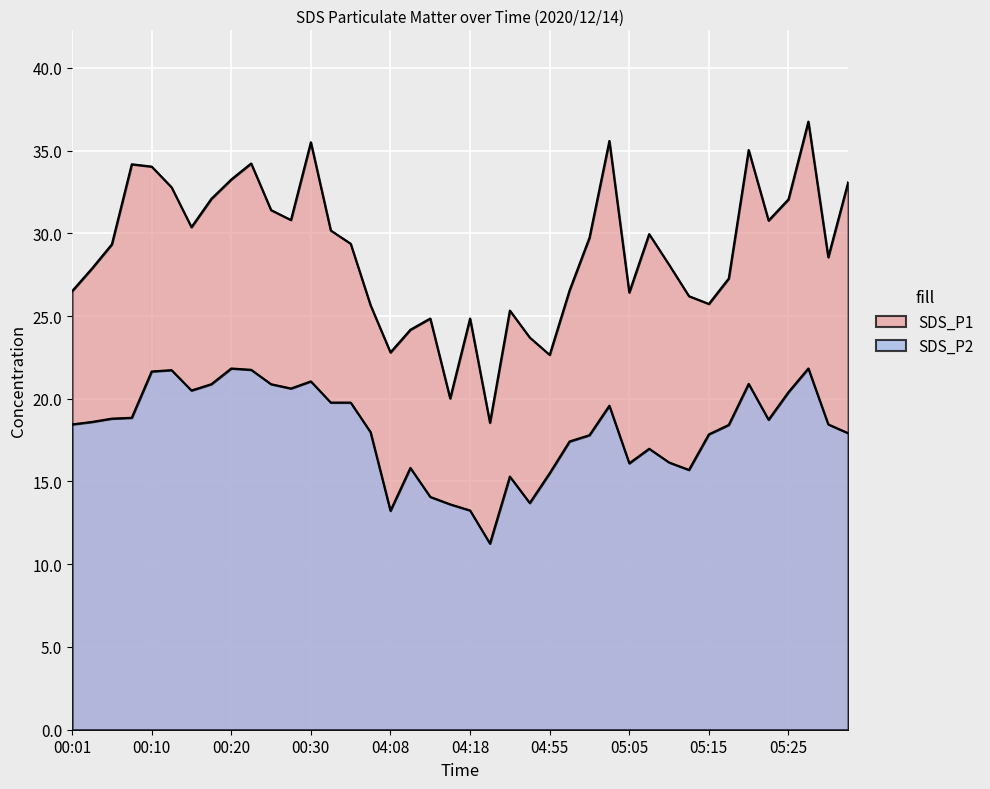

Where is the first local minimum for SDS_P1?

00:15